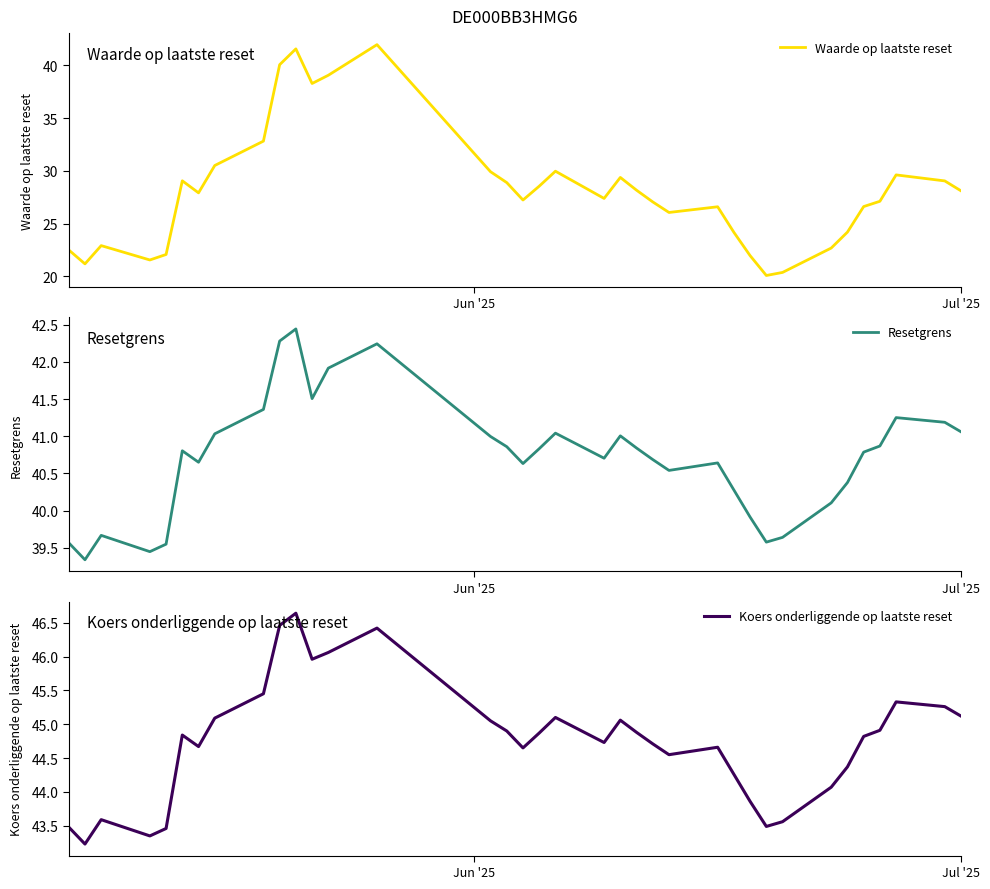

What is the highest value of the Waarde op laatste reset series?

42.0